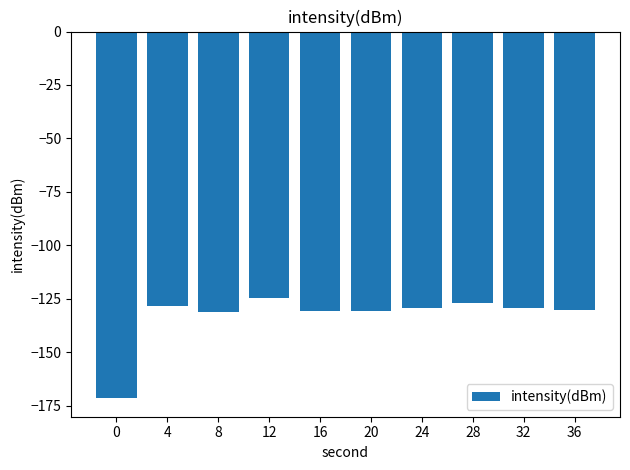

What is the value of the 9th bar from the left?

-129.5